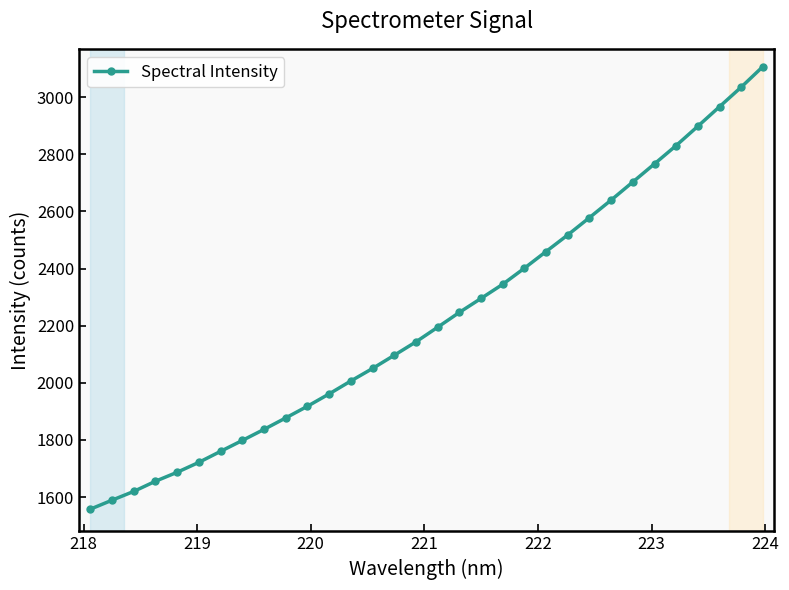

What is the sum of all values?

71262.0